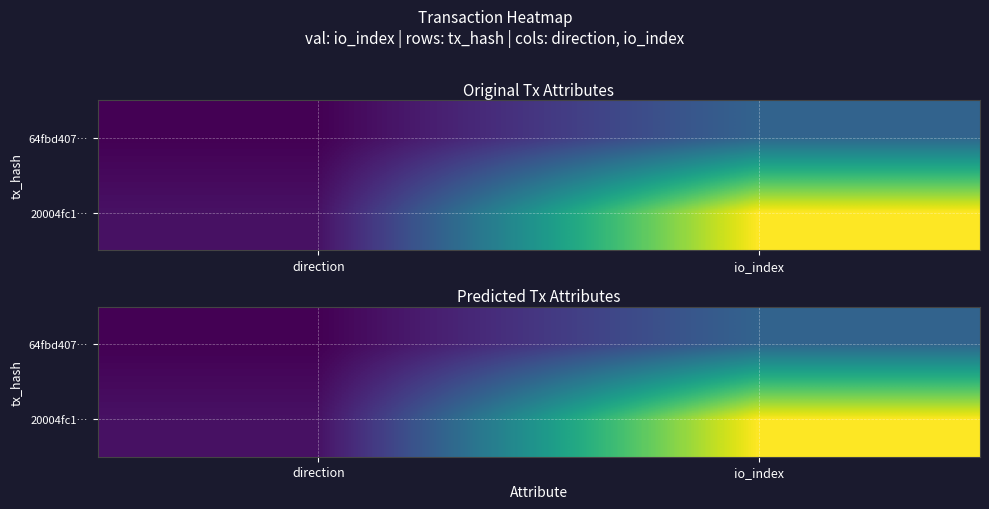

List the series in order of their overall mean, lowest first.

64fbd407…, 20004fc1…